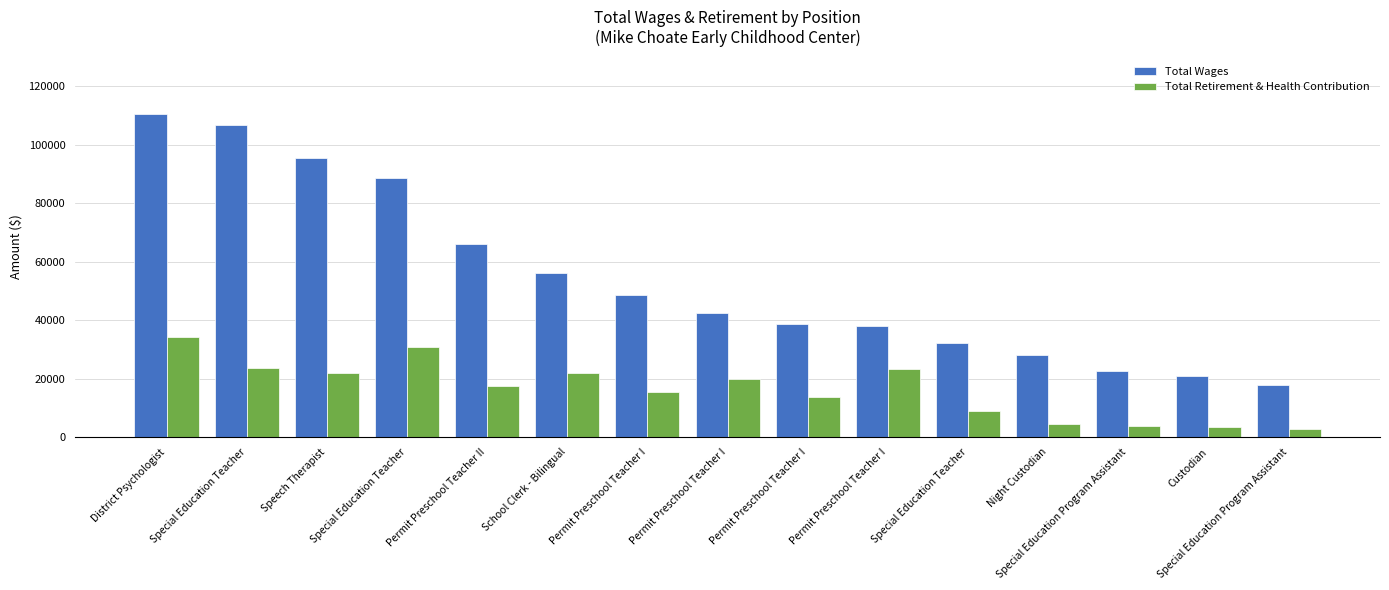

What is the sum of the Total Wages values at Permit Preschool Teacher I and Permit Preschool Teacher I?

80378